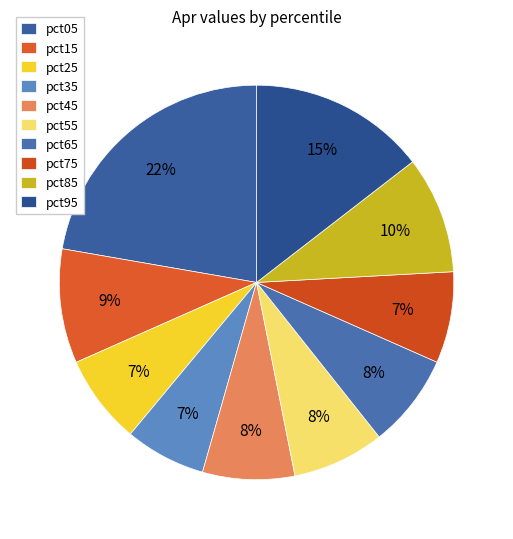

Rank the categories by value from lowest to highest.

pct35, pct25, pct75, pct45, pct55, pct65, pct15, pct85, pct95, pct05